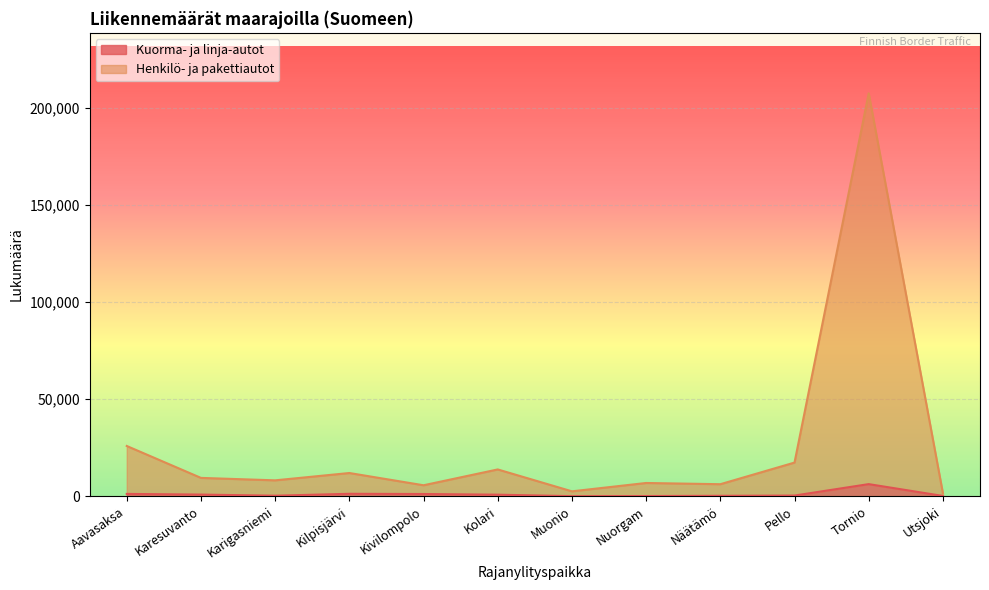

At how many categories does at least one series exceed 165770?

1